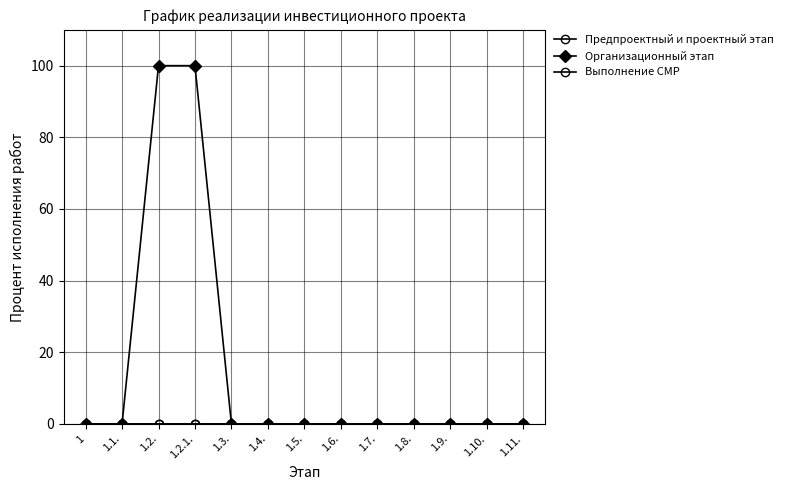

Does the chart have visible grid lines?

Yes